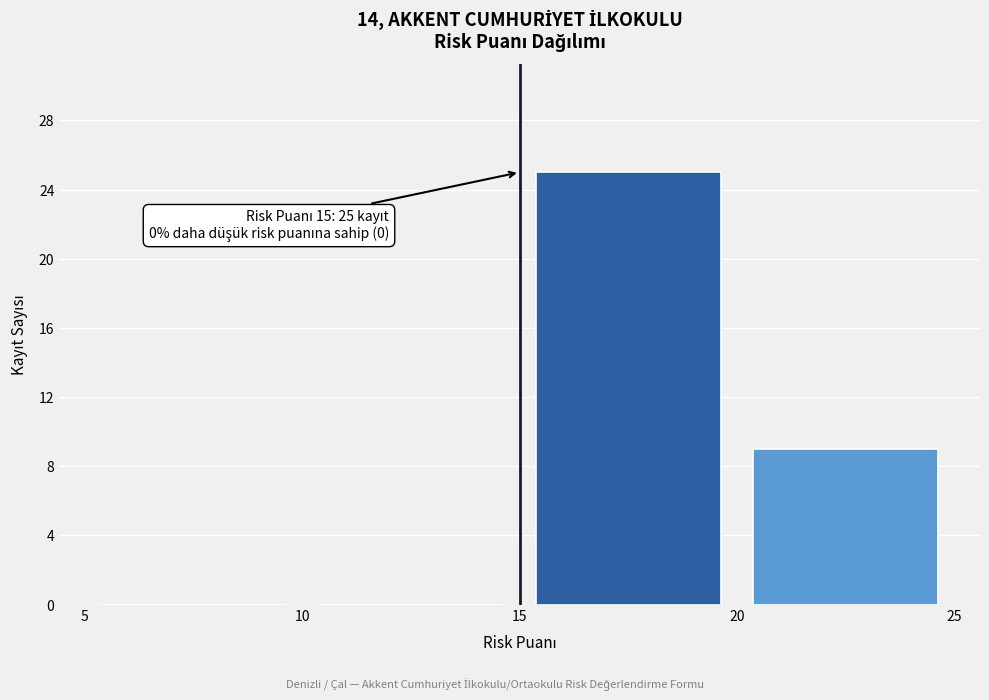

Which range on the x-axis has the tallest bar?

15 to 20